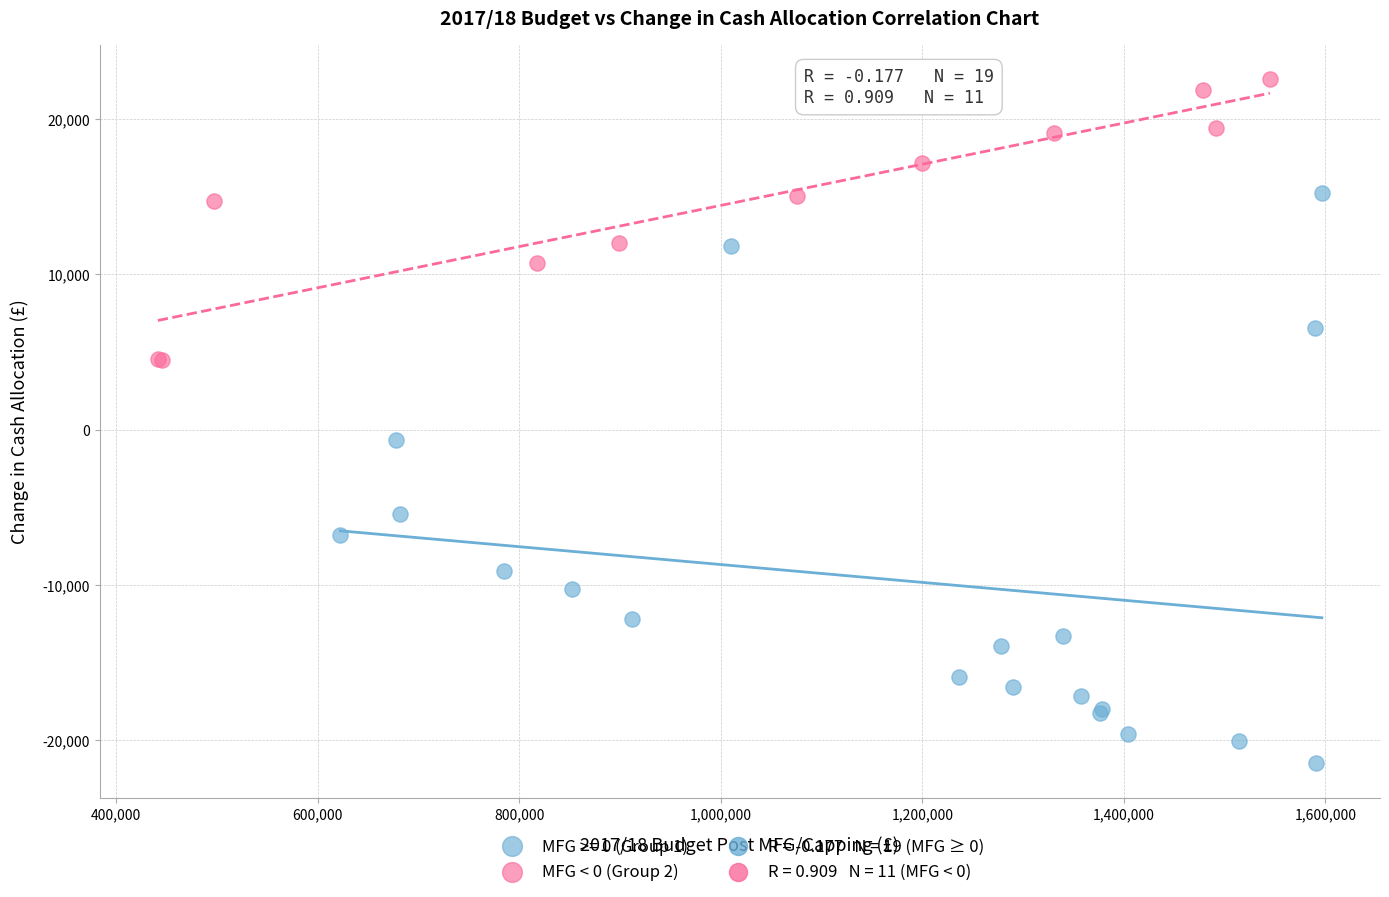

Which series has the largest Y range (max minus min)?

MFG >= 0 (Group 1)